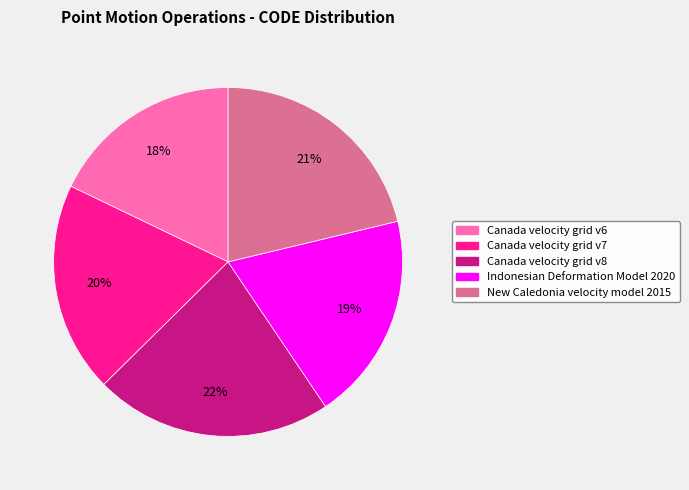

To the nearest percent, what is the difference between the largest and smallest slice percentages?

4%